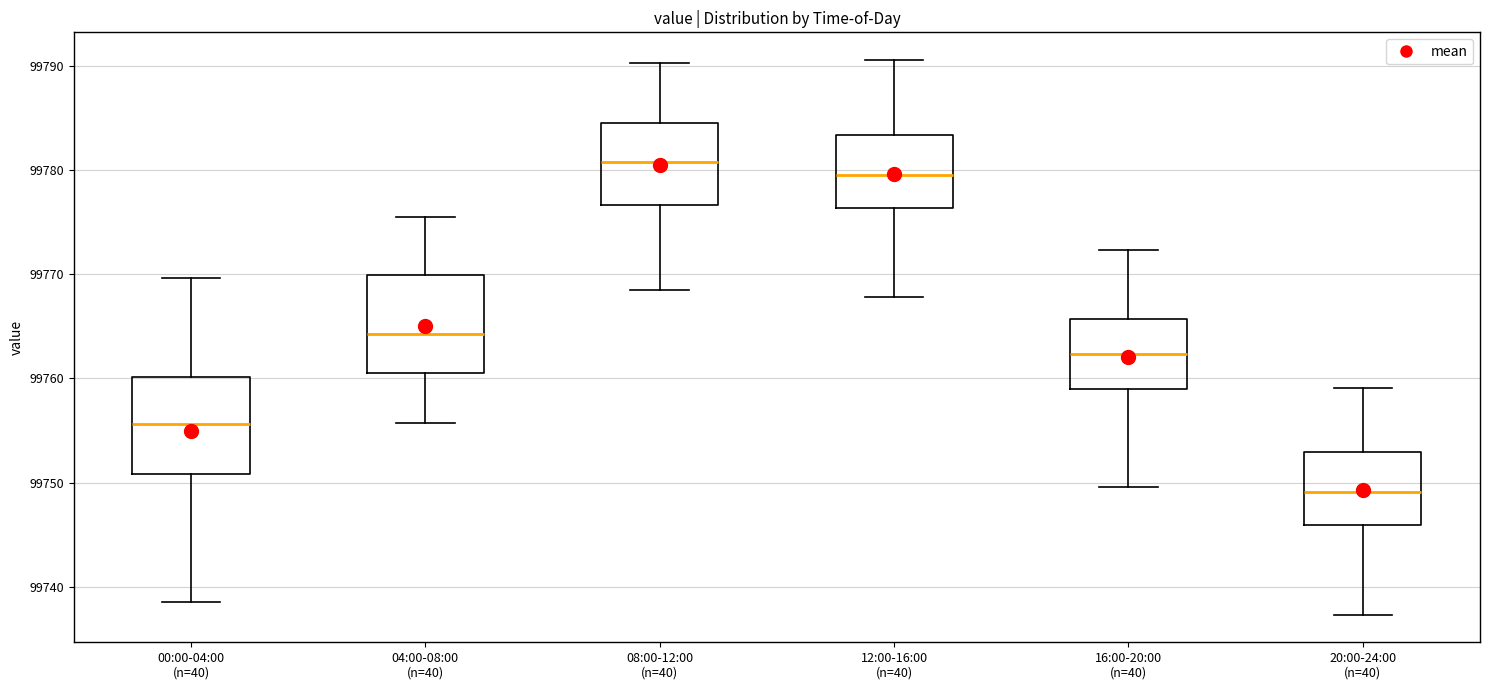

Which box has the lowest median line?

20:00-24:00 (n=40)